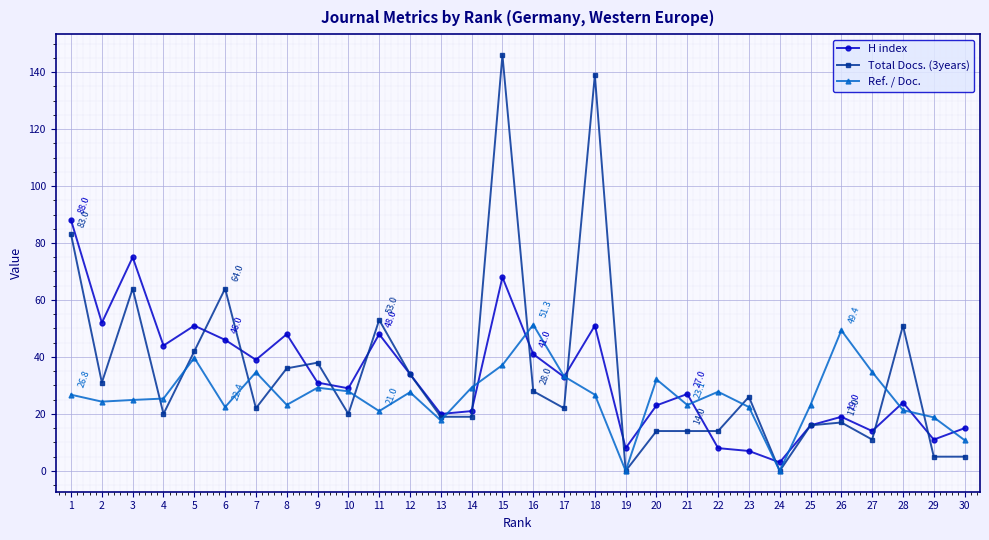

Rank the series at 16 from highest to lowest value.

Ref. / Doc., H index, Total Docs. (3years)